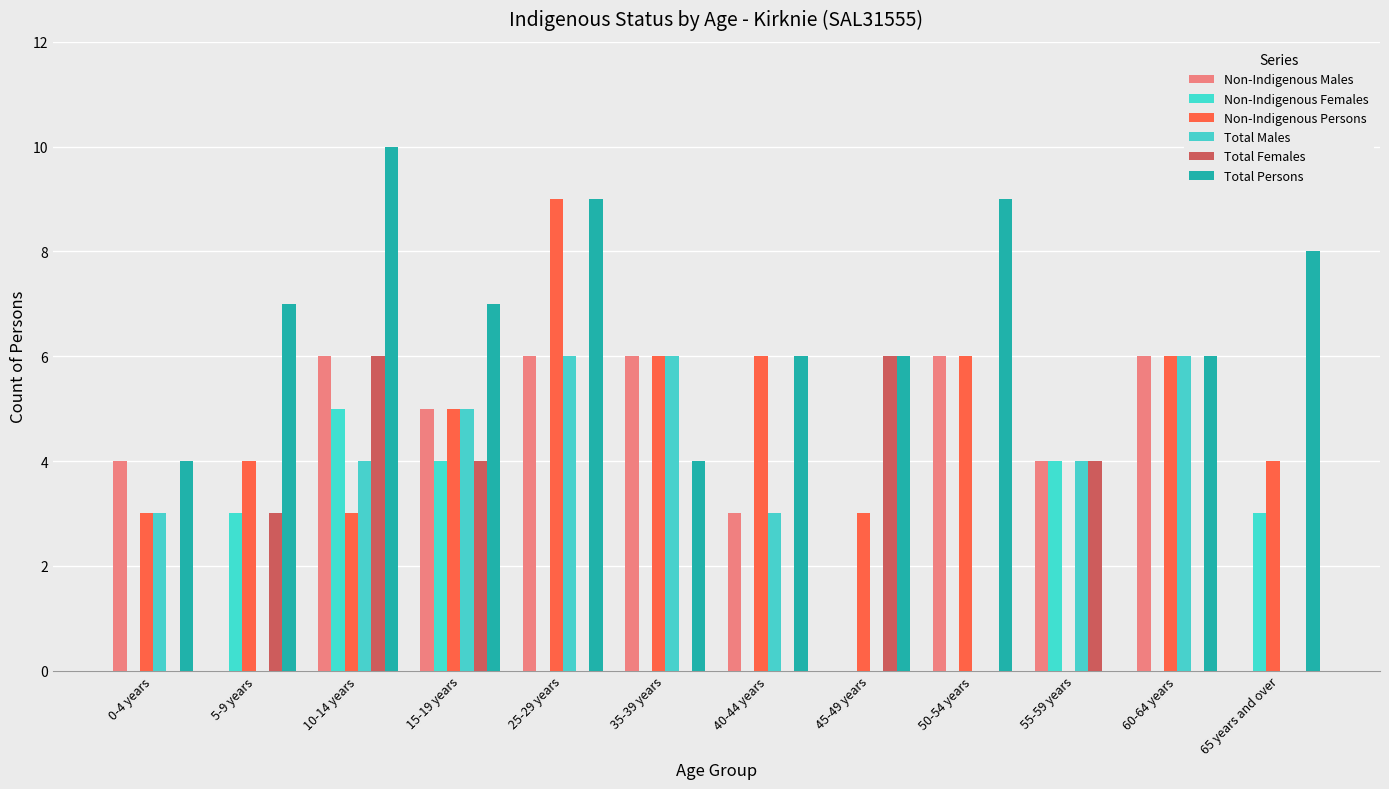

Which series has the largest total across all categories?

Total Persons